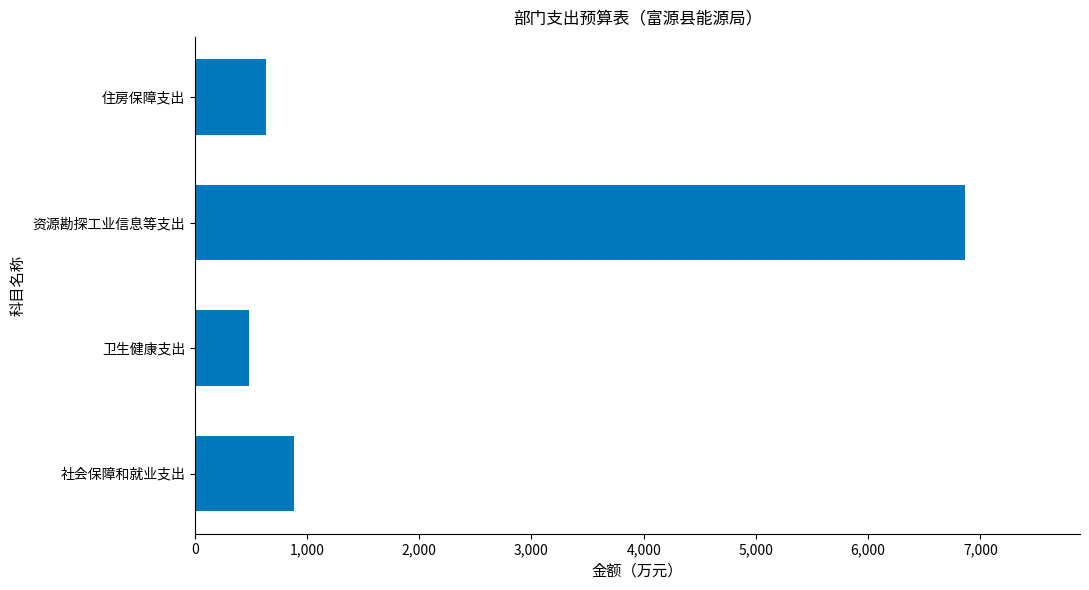

What is the change in value from 社会保障和就业支出 to 卫生健康支出?

-397.9